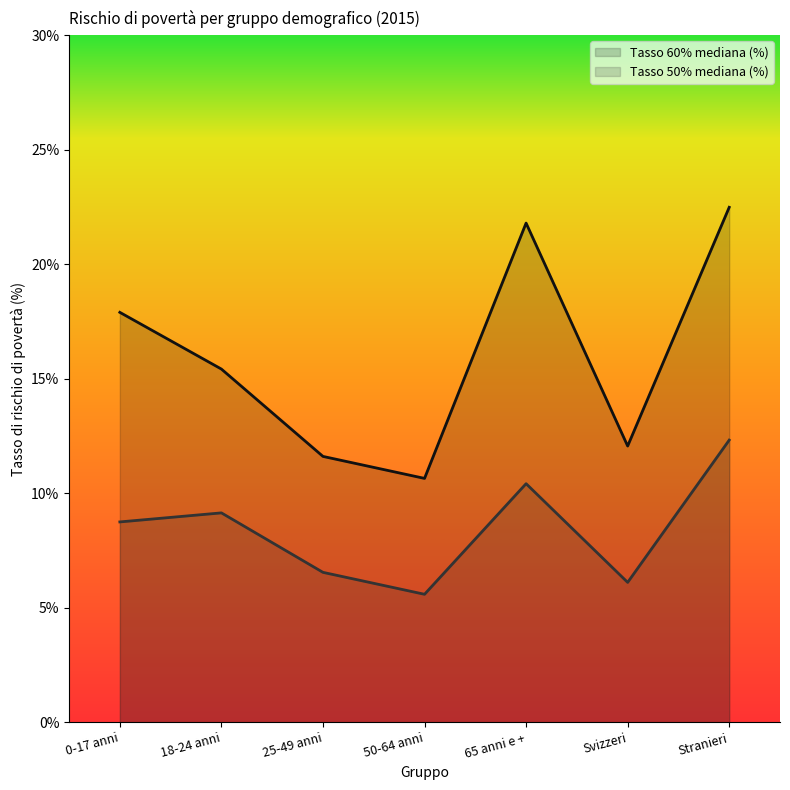

What is the difference between the Tasso 60% mediana (%) values at 0-17 anni and Svizzeri?

5.8